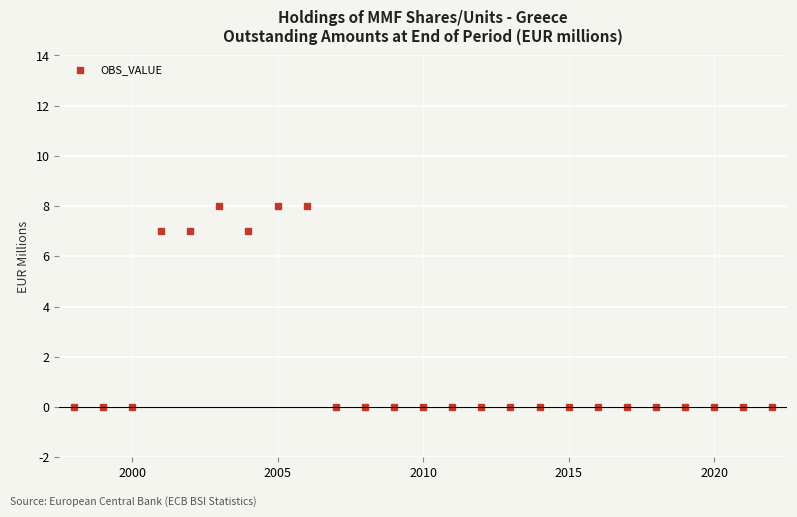

Reading right to left, transcribe all the data shown in this chart.

0	0	0	0	0	0	0	0	0	0	0	0	0	0	0	0	8	8	7	8	7	7	0	0	0